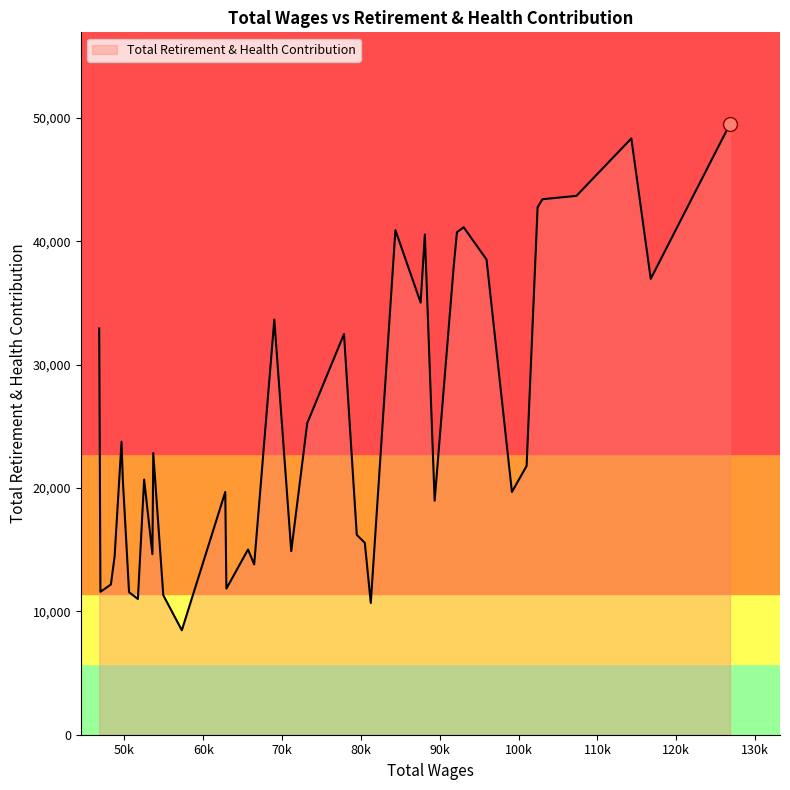

Does the chart have visible grid lines?

No